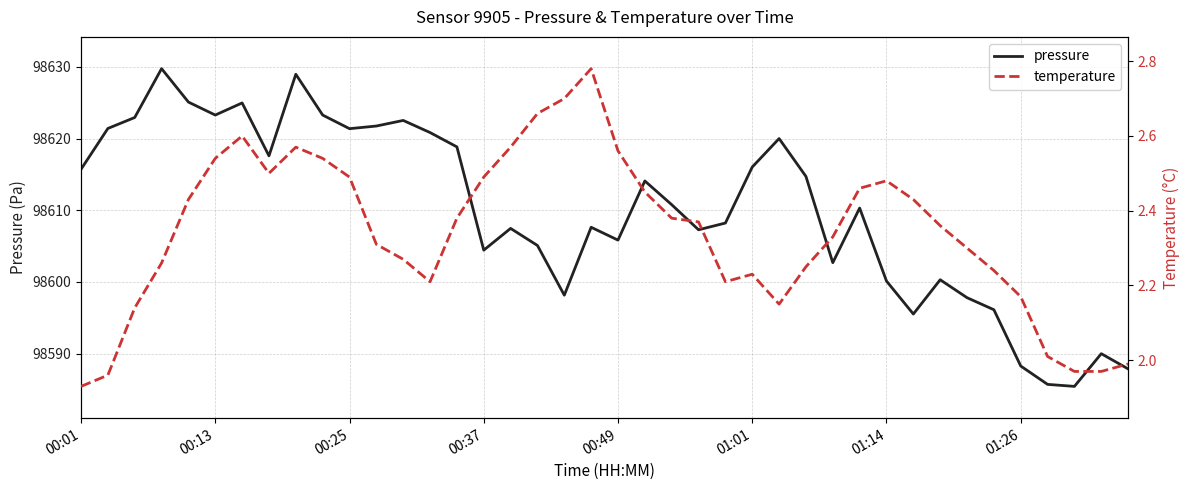

The temperature series shows 3.5 at 38. True or false?

False